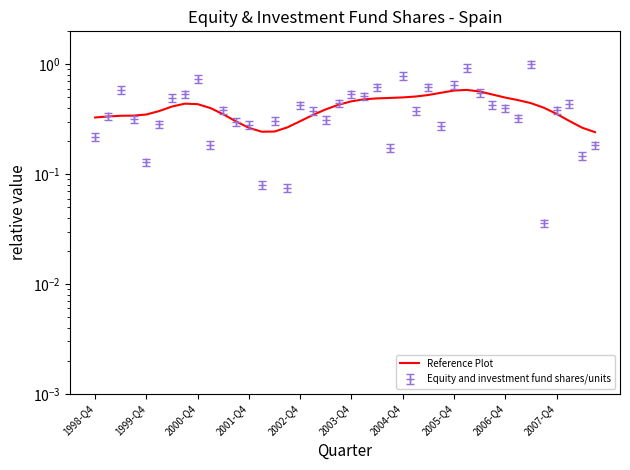

What is the average value?

0.4